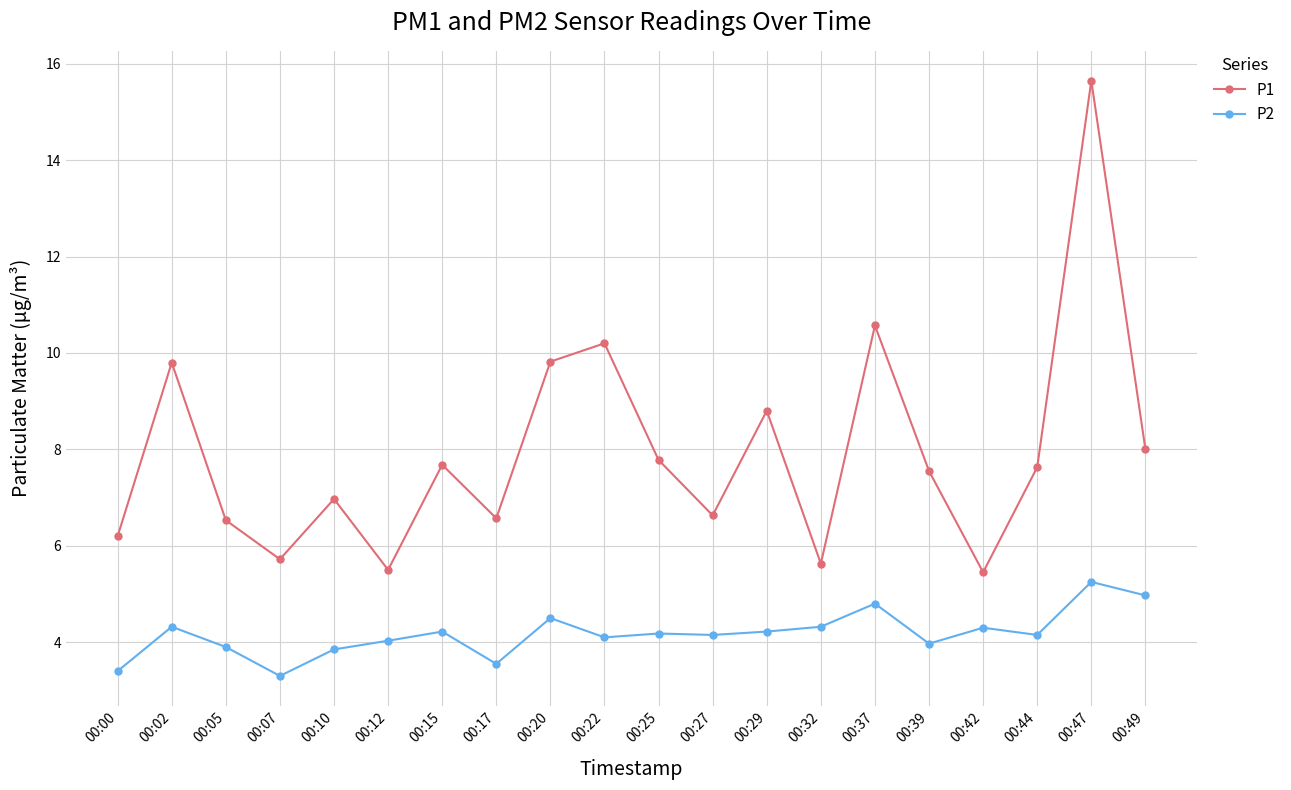

Is the value of P2 at 00:37 greater than the value of P1 at 00:25?

No